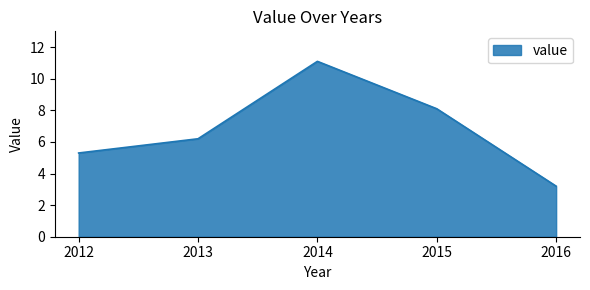

At which label does the data first exceed 6?

2013